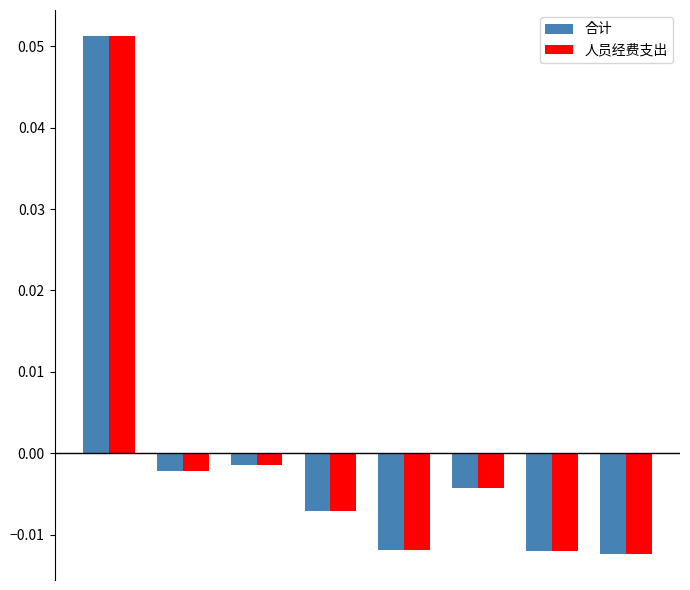

What is the maximum value shown in the chart?

0.1